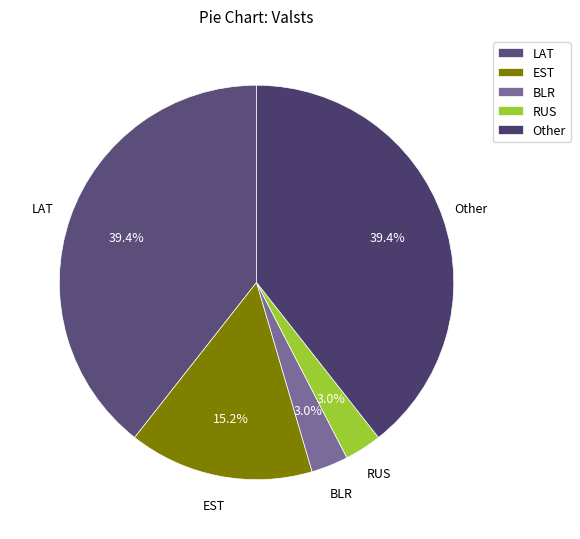

What is the ratio of the value at Other to the value at EST?

2.6